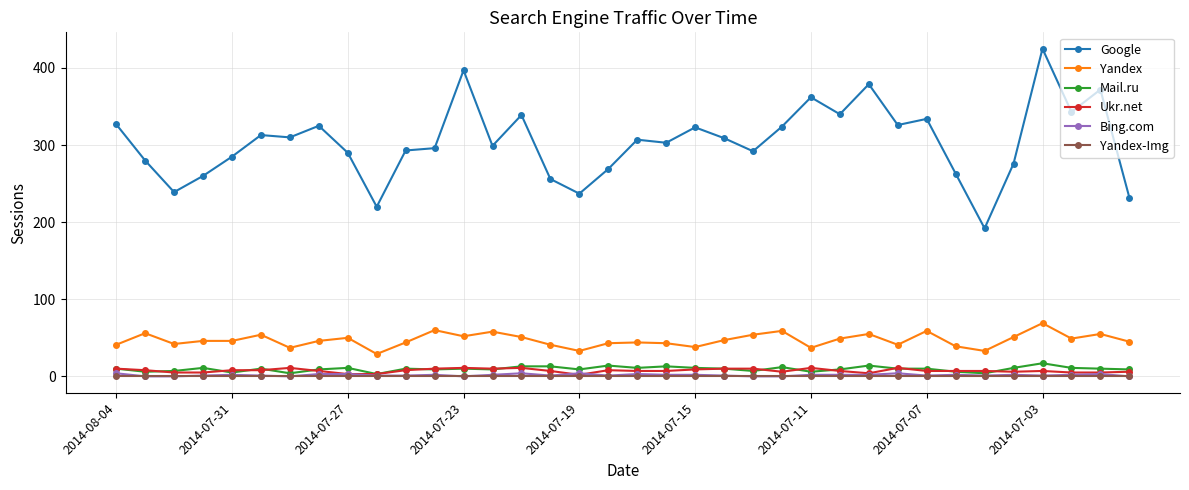

What are all the series names shown in the legend?

Google, Yandex, Mail.ru, Ukr.net, Bing.com, Yandex-Img